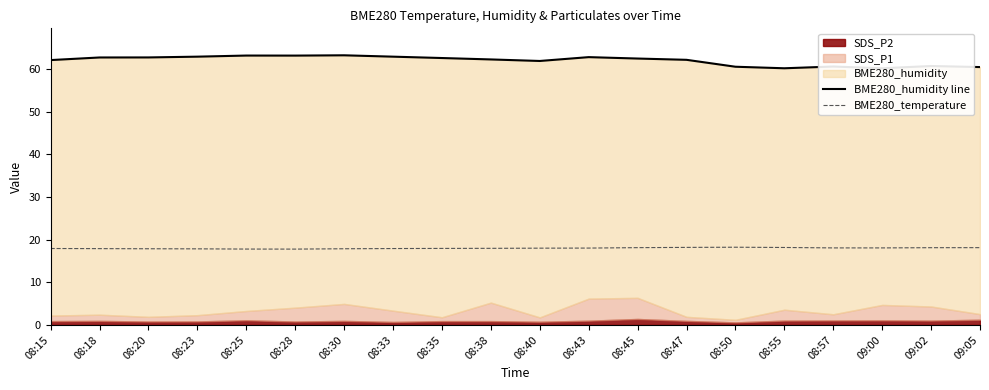

How many categories are shown in the chart?

20